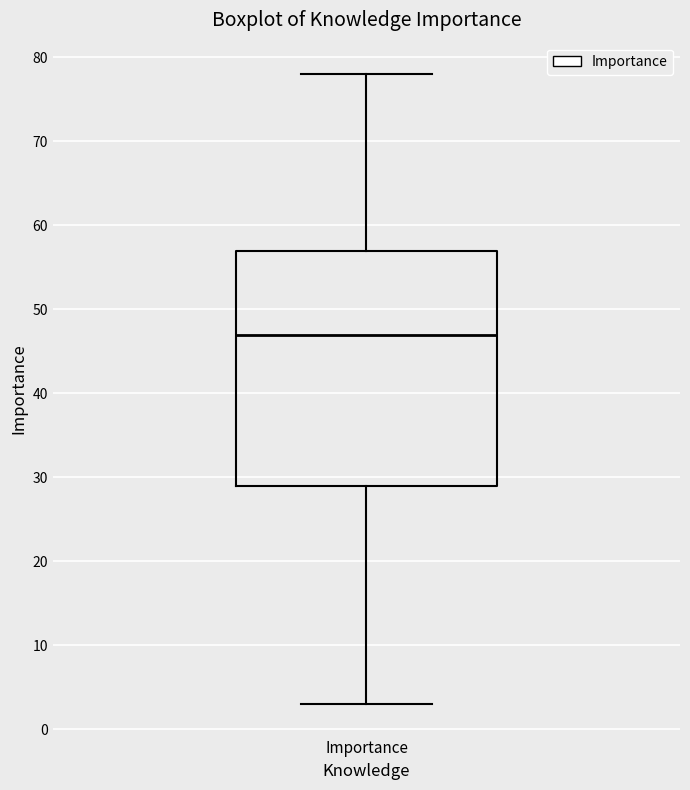

Where is the upper edge of the box for Importance on the y-axis? The values are not printed on the chart, so give them approximately, as read against the axis.

57